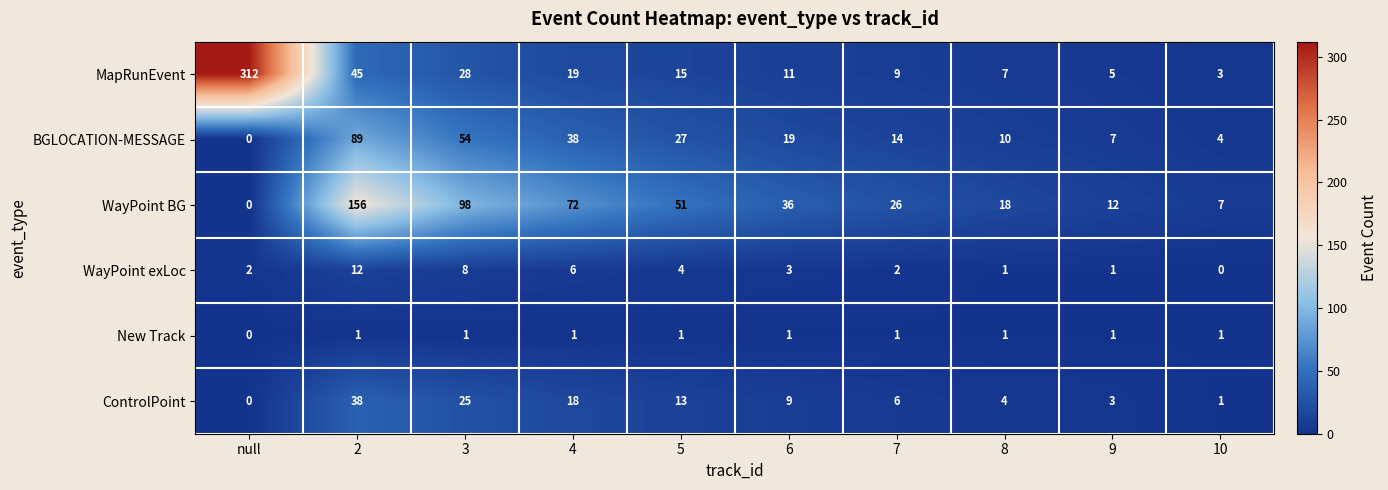

What is the difference between the second highest and second lowest values in the WayPoint exLoc series?

7